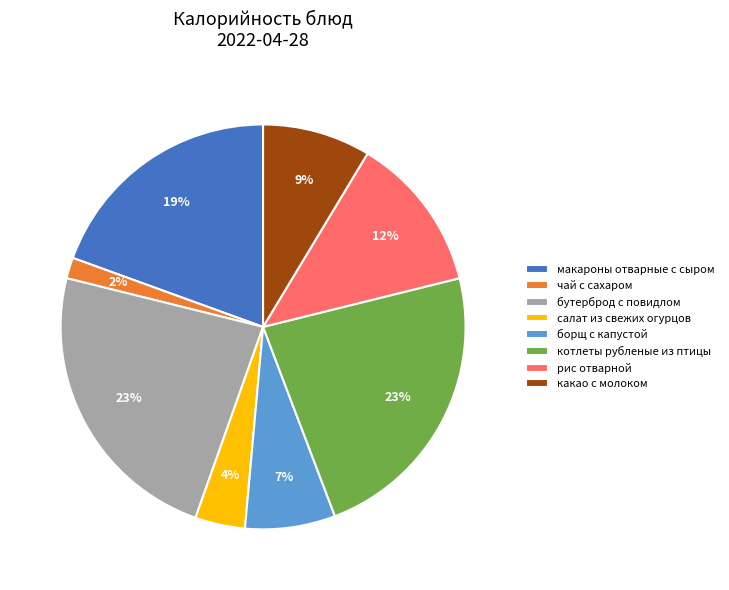

Is there a majority slice in this chart?

No